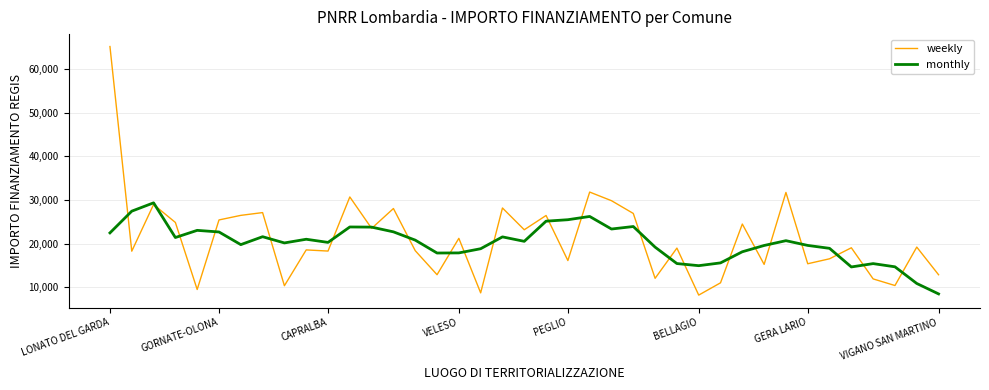

List the series in order of their peak value, lowest first.

monthly, weekly